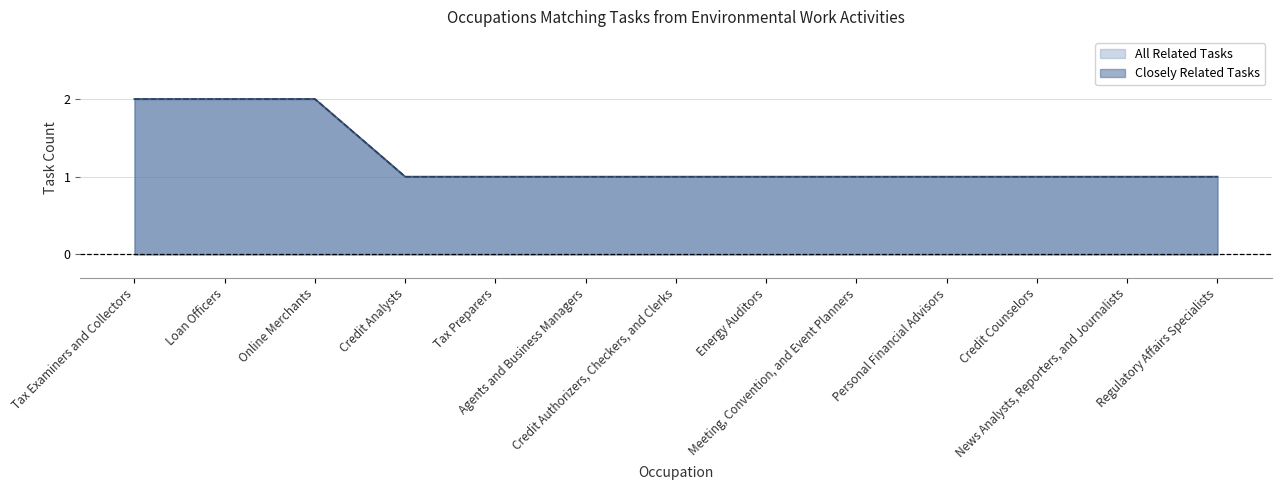

At which category is the sum across all series the highest?

Tax Examiners and Collectors